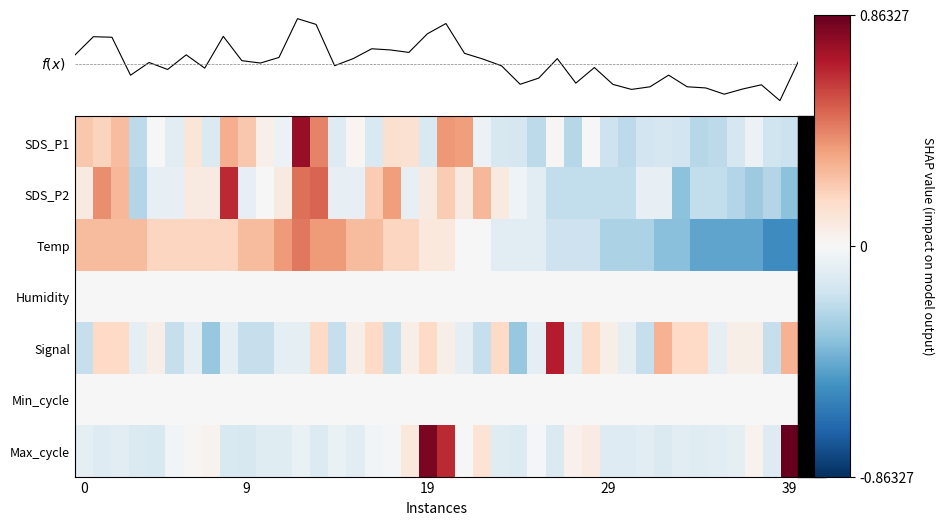

What is the difference between the second highest and minimum values in the f(x) series?

2.7